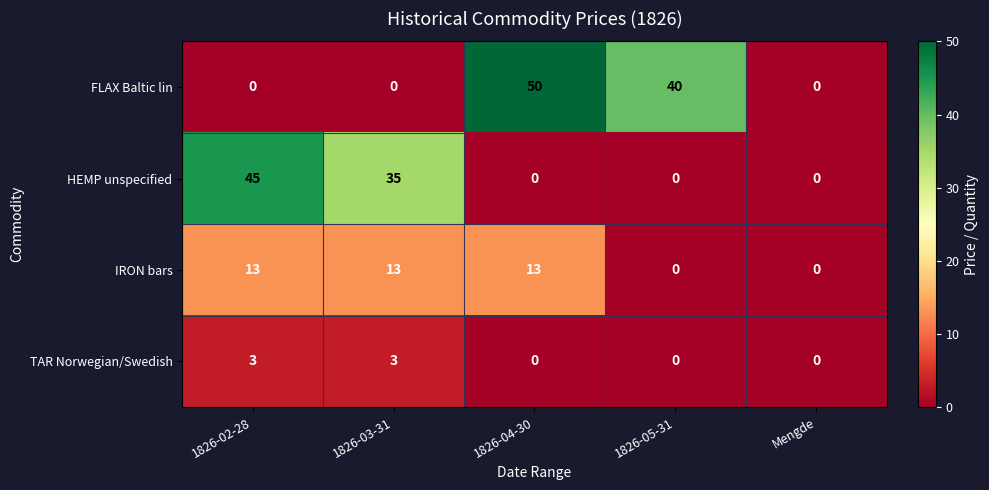

What is the difference between the TAR Norwegian/Swedish values at 1826-05-31 and 1826-02-28?

3